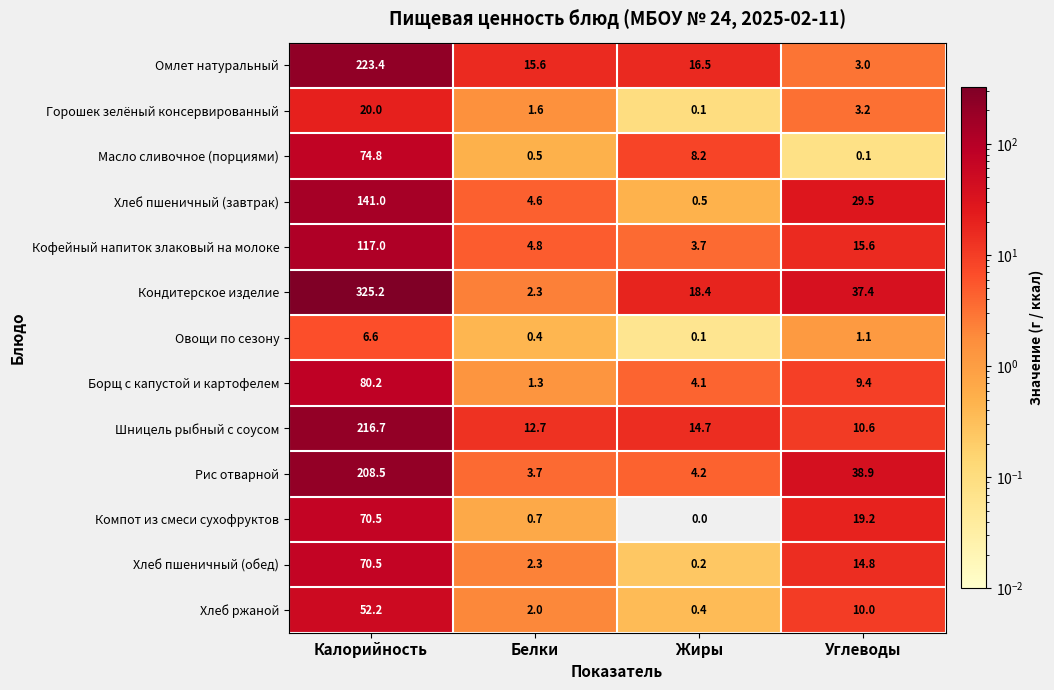

What is the total value across all series at Калорийность?

1606.6